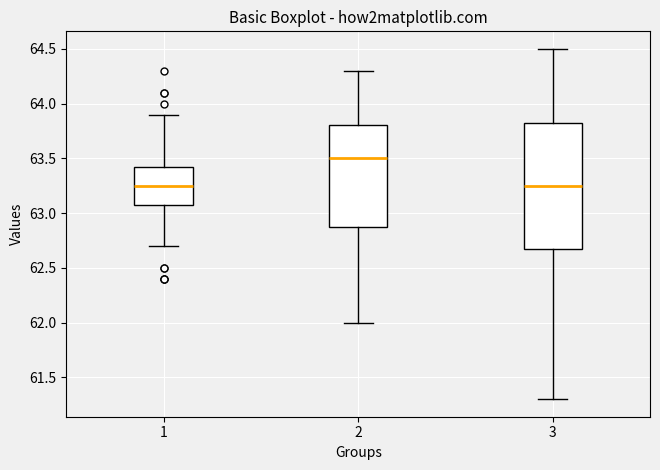

Reading left to right, transcribe this box plot: for each box, give where its median line is, the range the box spans, and where its two whiskers end, as read against the y-axis. The values are not printed on the chart, so give them approximately, as read against the axis.

1: median 63.25, box 63.10 to 63.45, whiskers 62.70 to 63.90
2: median 63.50, box 62.90 to 63.80, whiskers 62.00 to 64.30
3: median 63.25, box 62.70 to 63.85, whiskers 61.30 to 64.50